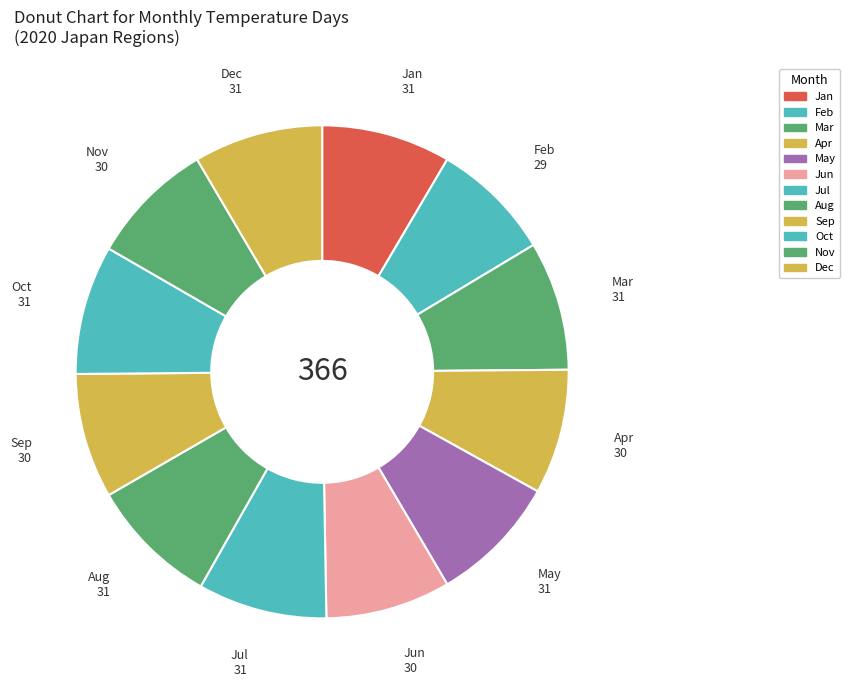

How many segments does this pie chart have?

12